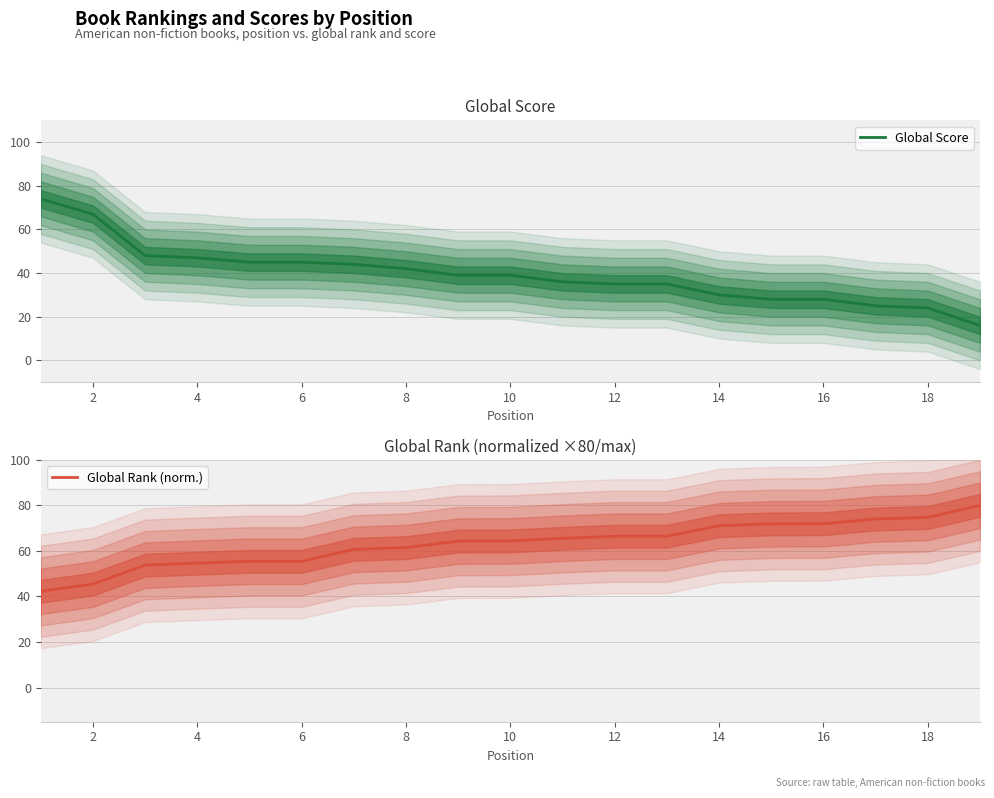

What is the approximate value of Global Rank (norm.) at 18?

74.7